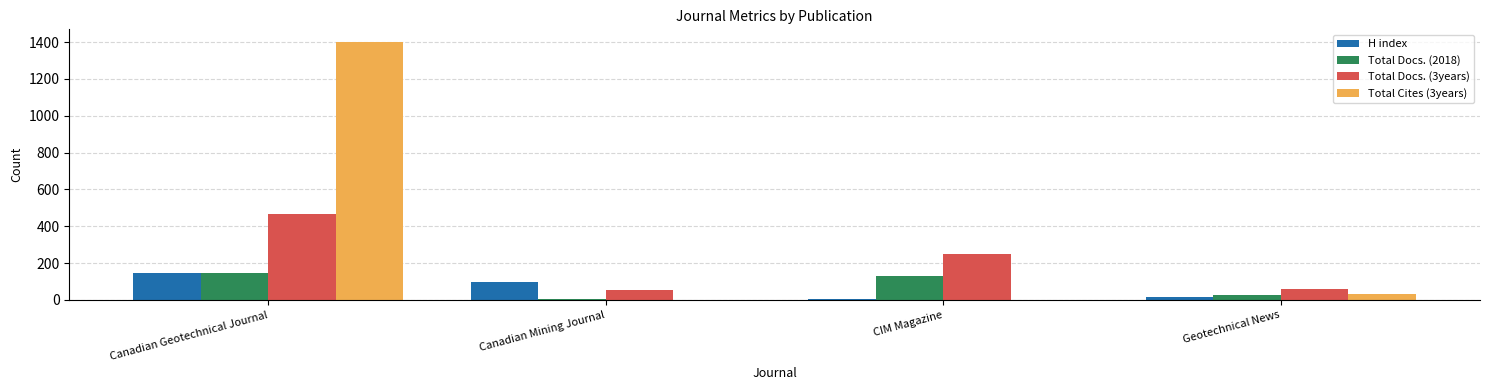

At which category is the sum across all series the highest?

Canadian Geotechnical Journal